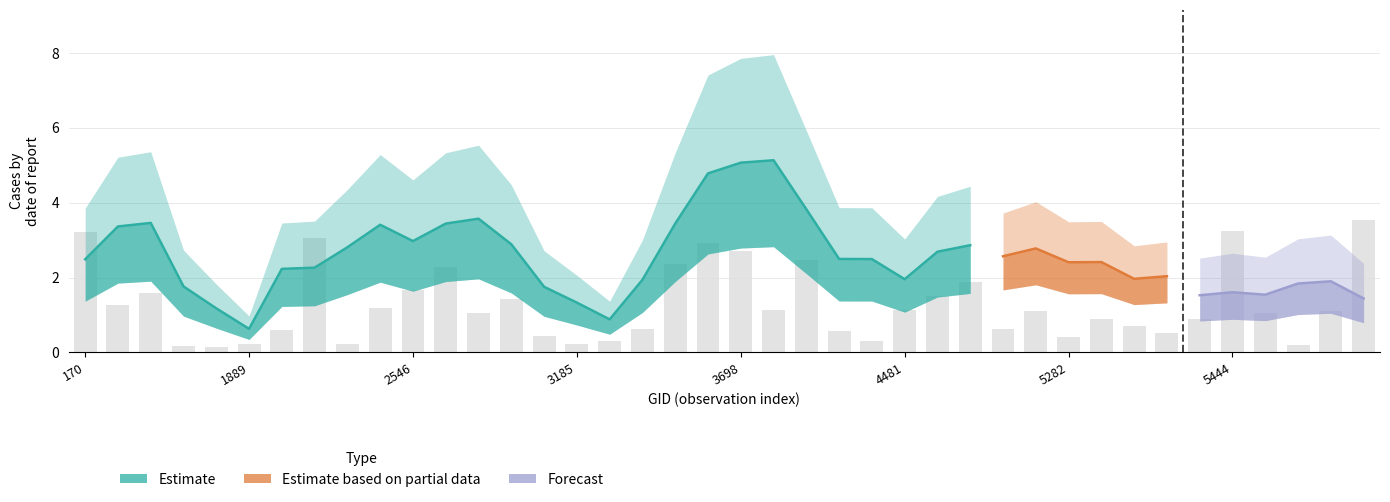

How many series are shown in this chart?

3